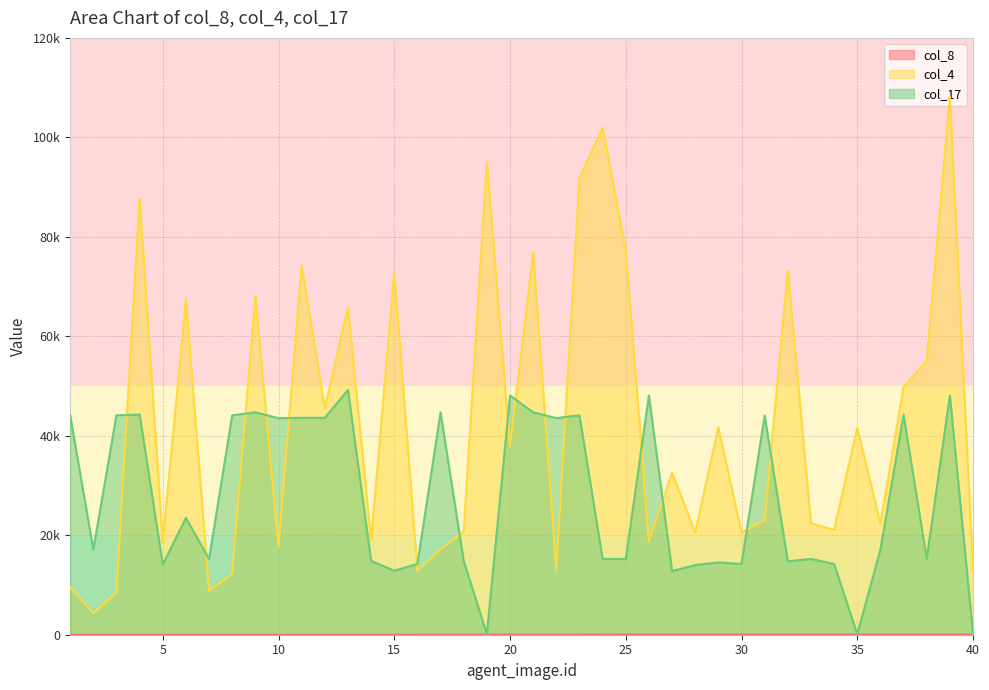

How many lines are shown in the chart?

3